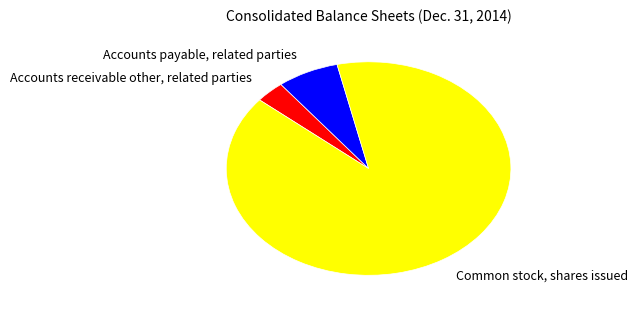

Rank the categories by value from highest to lowest.

Common stock, shares issued, Accounts payable, related parties, Accounts receivable other, related parties